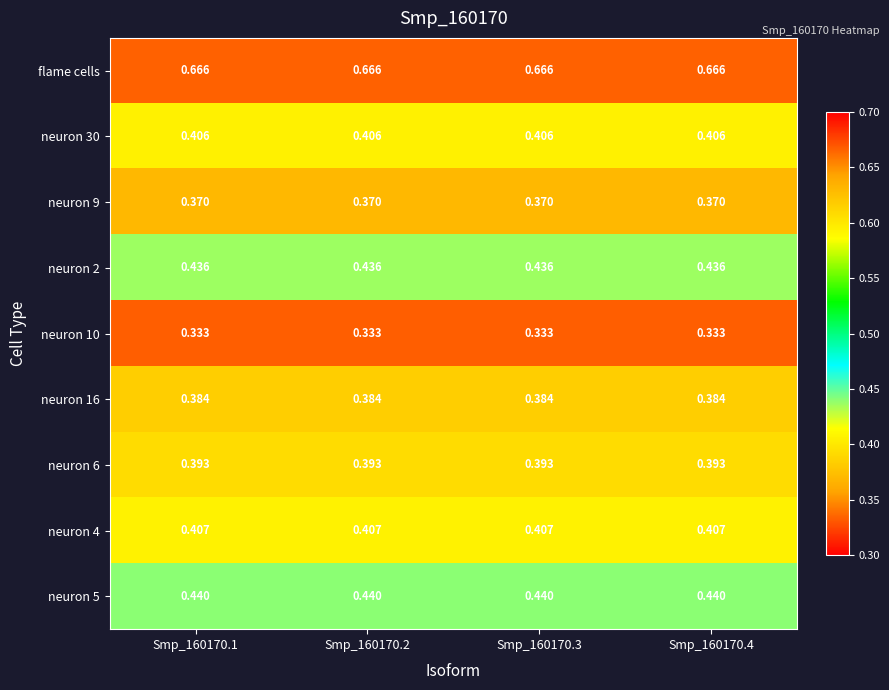

Which series has the largest total across all categories?

flame cells